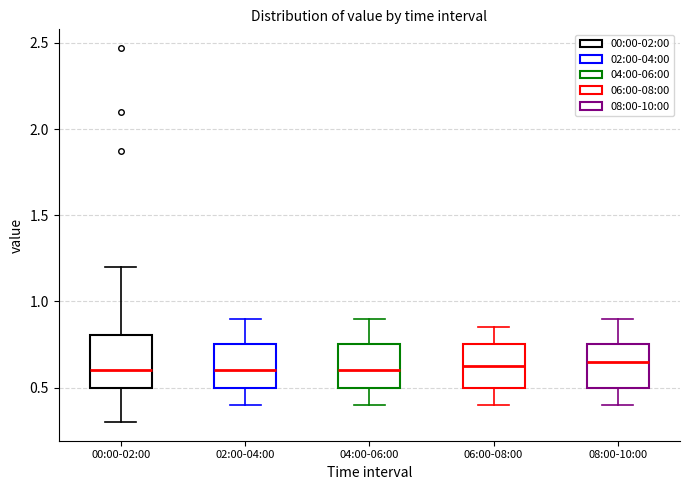

Reading left to right, read every box against the y-axis: the position of its median line, the range the box covers, and the ends of its whiskers. The values are not printed on the chart, so give them approximately, as read against the axis.

00:00-02:00: median 0.60, box 0.50 to 0.80, whiskers 0.30 to 1.20
02:00-04:00: median 0.60, box 0.50 to 0.75, whiskers 0.40 to 0.90
04:00-06:00: median 0.60, box 0.50 to 0.75, whiskers 0.40 to 0.90
06:00-08:00: median 0.65, box 0.50 to 0.75, whiskers 0.40 to 0.85
08:00-10:00: median 0.65, box 0.50 to 0.75, whiskers 0.40 to 0.90